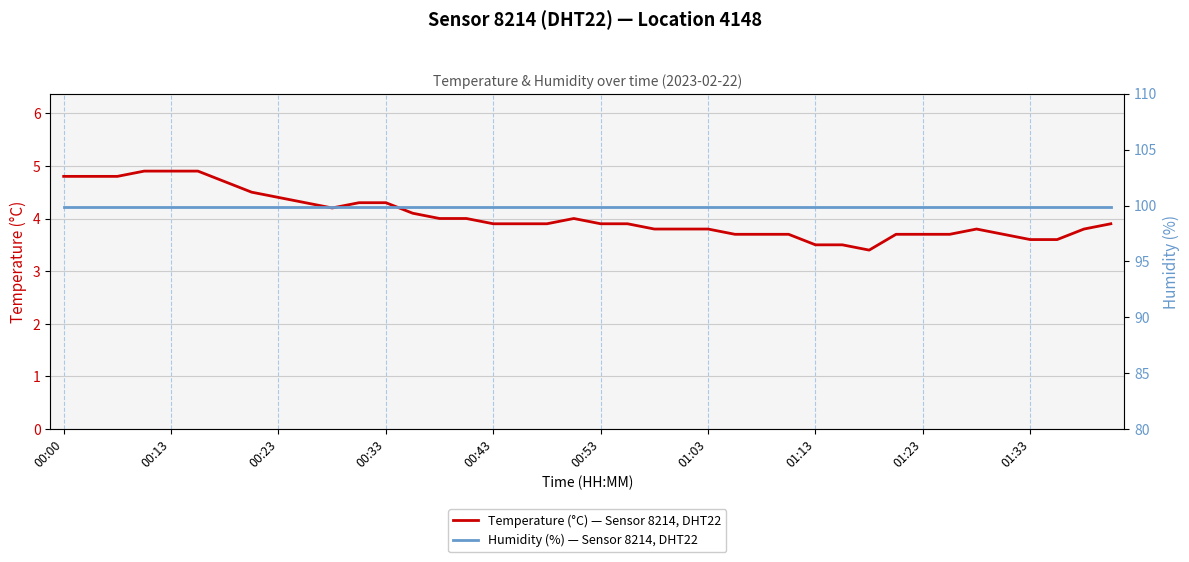

Where is Temperature (°C) — Sensor 8214, DHT22 nearest to the value 4?

14